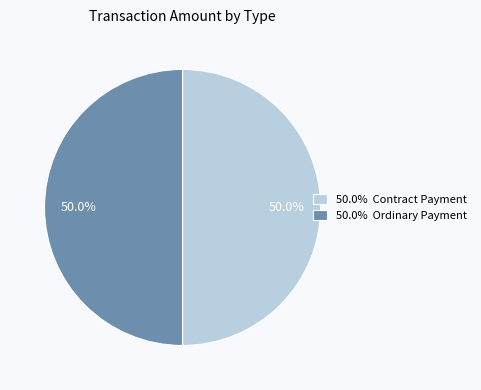

Do 50.0% Contract Payment and 50.0% Ordinary Payment together represent more than half of the pie?

Yes